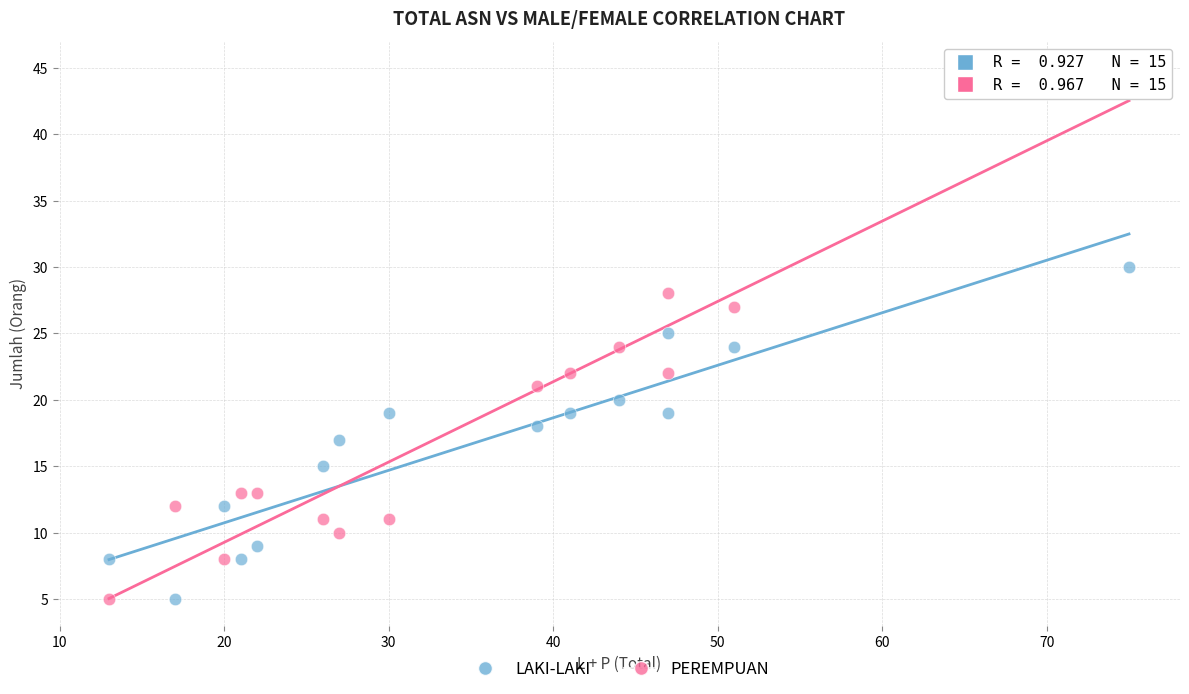

Which series reaches the maximum Y coordinate?

PEREMPUAN